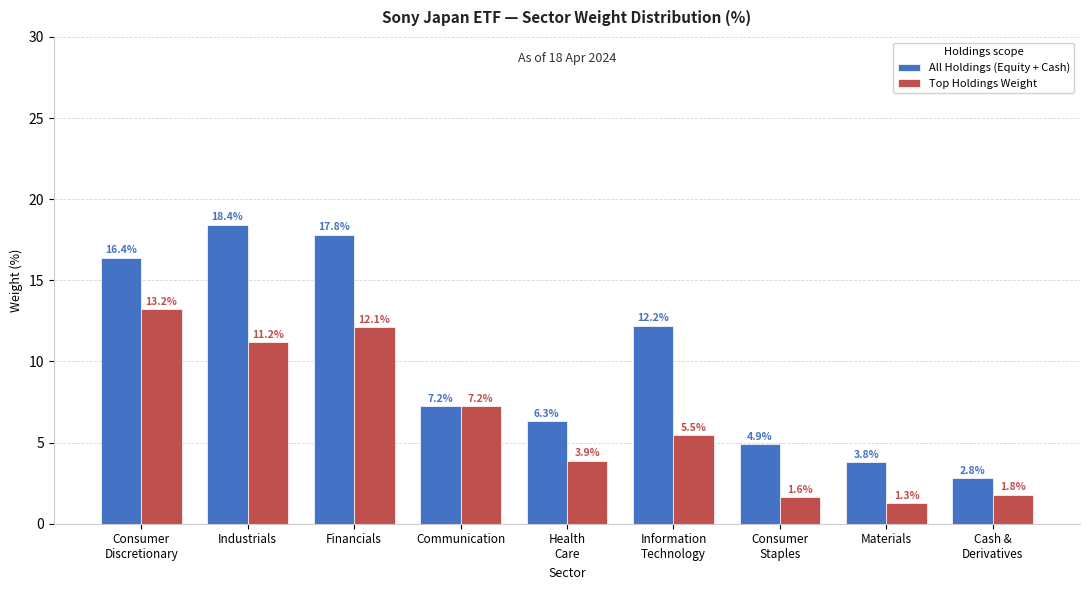

True or false: All Holdings (Equity + Cash) has a value of 10.7 at Consumer
Discretionary.

False